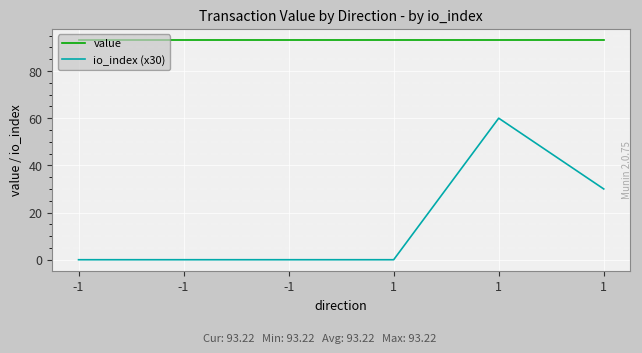

Rank the series at 1 from lowest to highest value.

io_index (x30), value